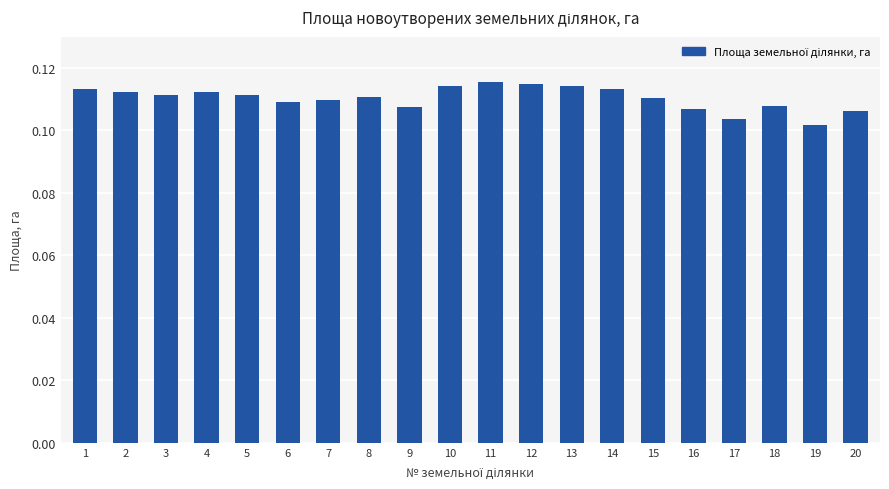

How many values are between 0 and 1?

20